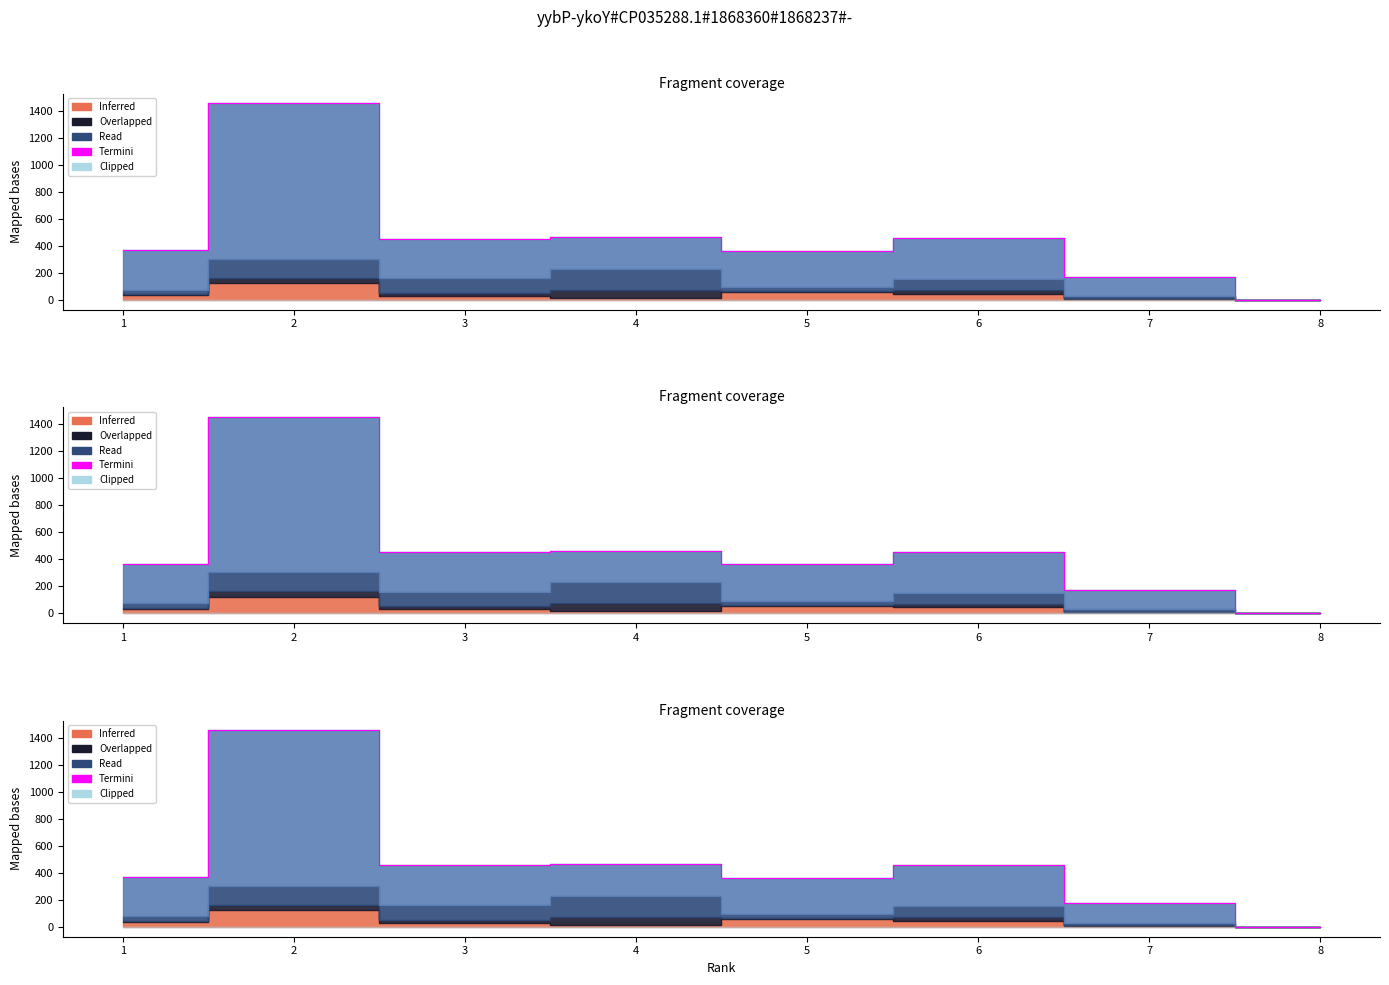

What is the sum of all values?

3730